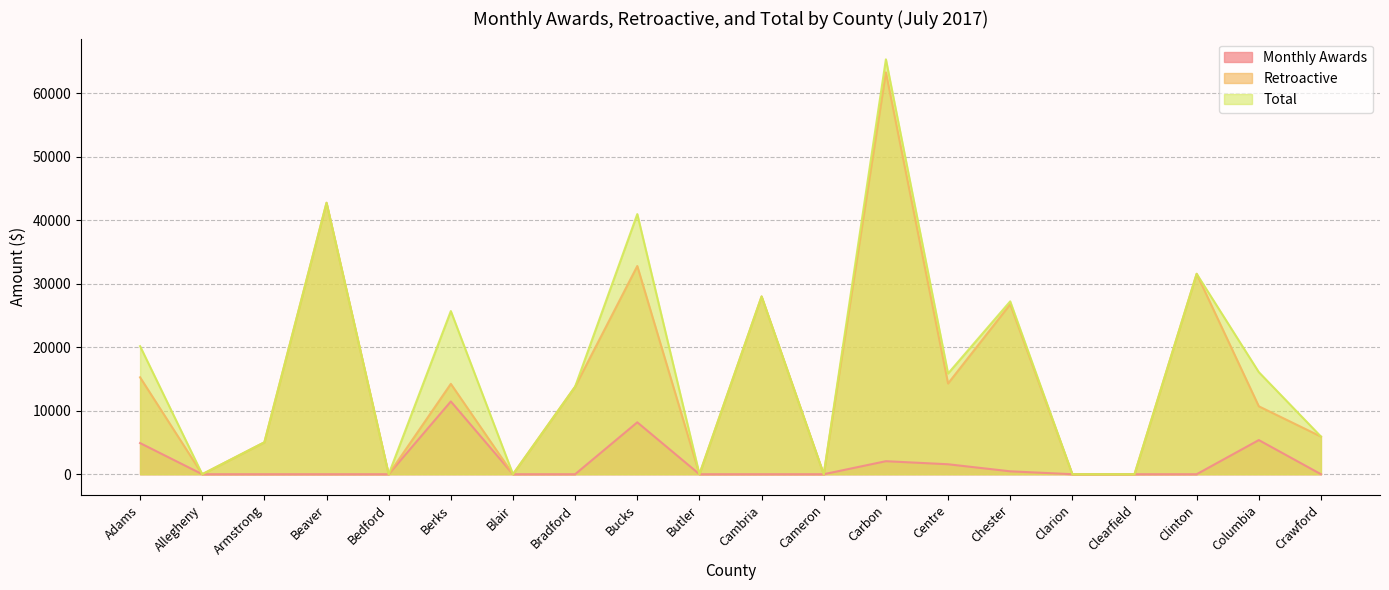

True or false: Total has more than 1 interior local peaks.

True